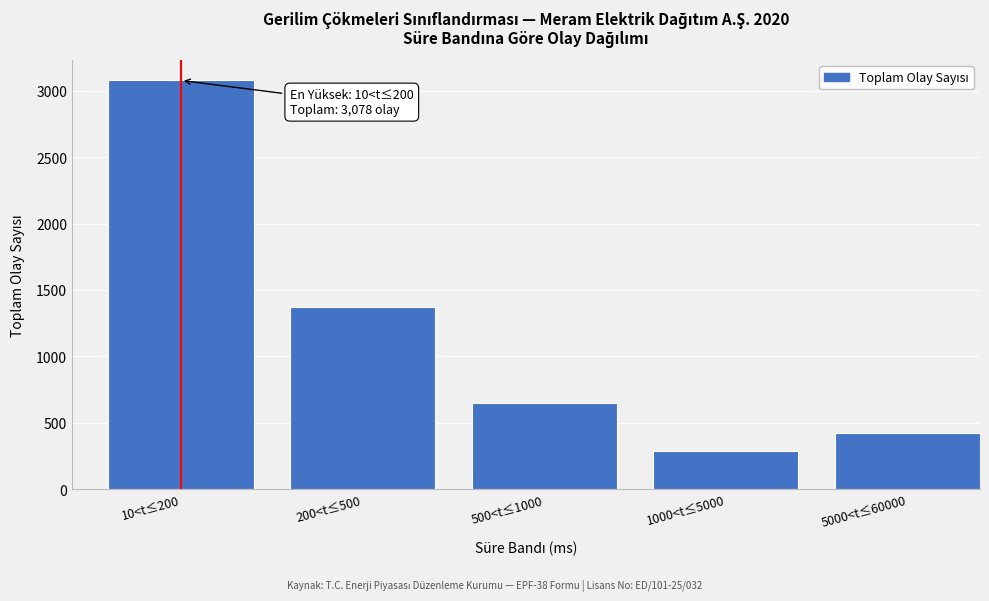

Reading left to right, what are all the values shown in this chart?

3078	1370	649	287	422